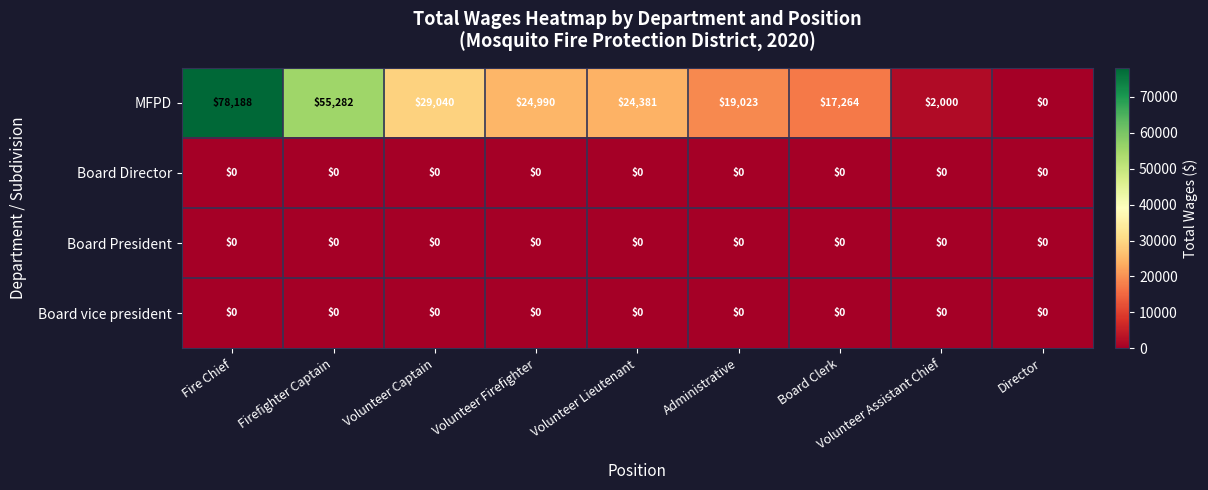

At which label does MFPD first exceed 24381?

Fire Chief